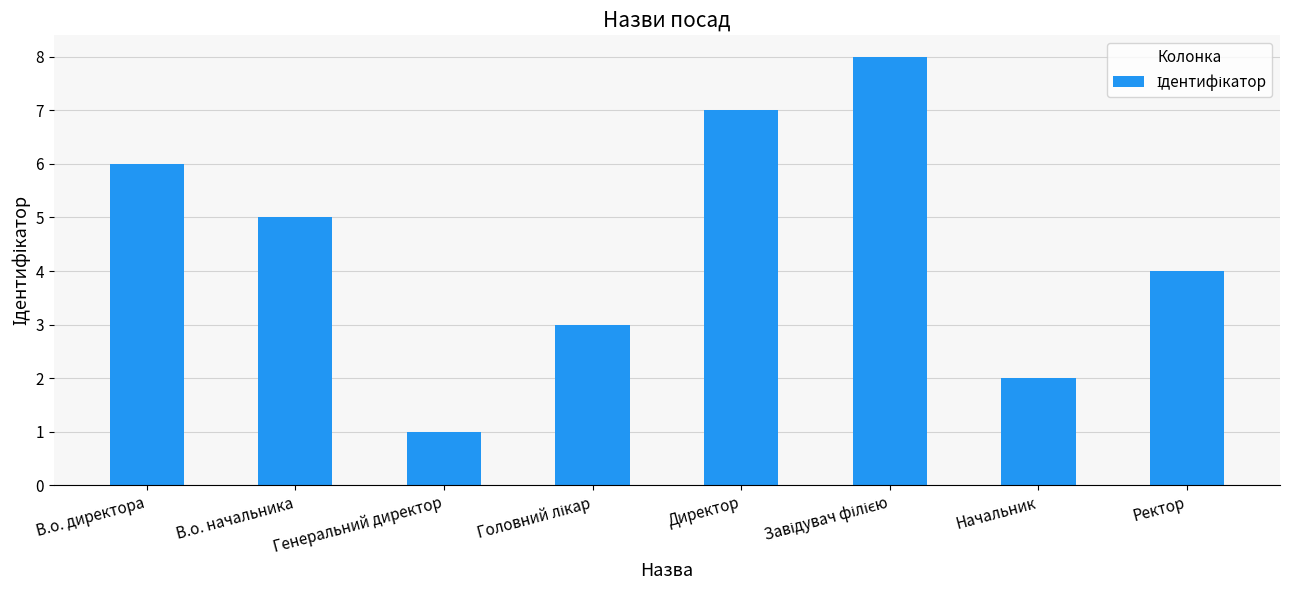

What is the difference between the maximum and minimum values?

7